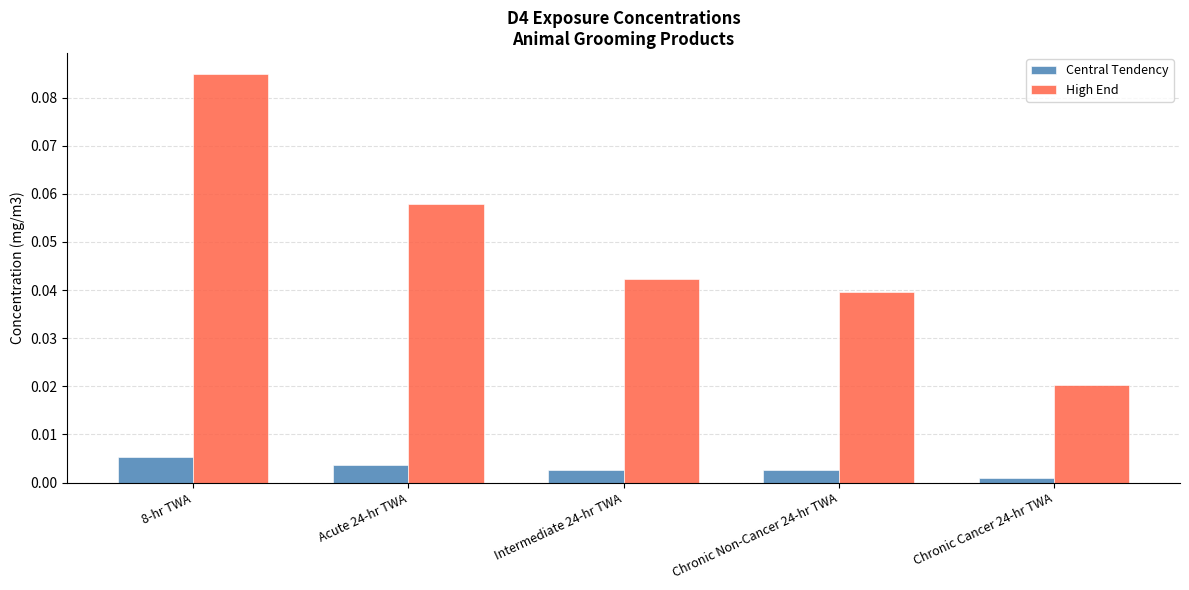

At which category is the sum across all series the highest?

8-hr TWA